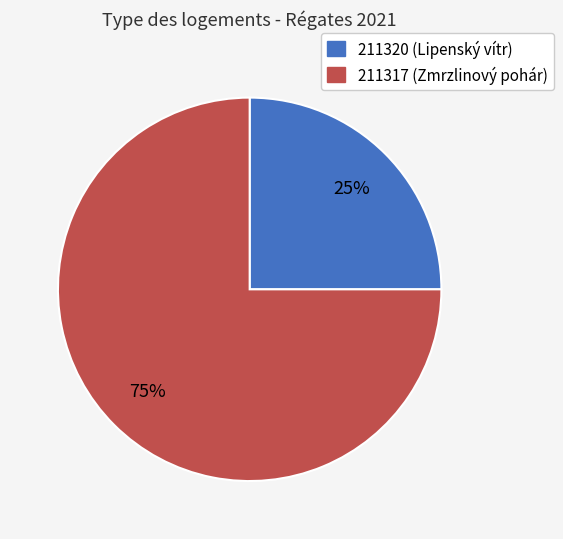

What is the majority slice?

211317